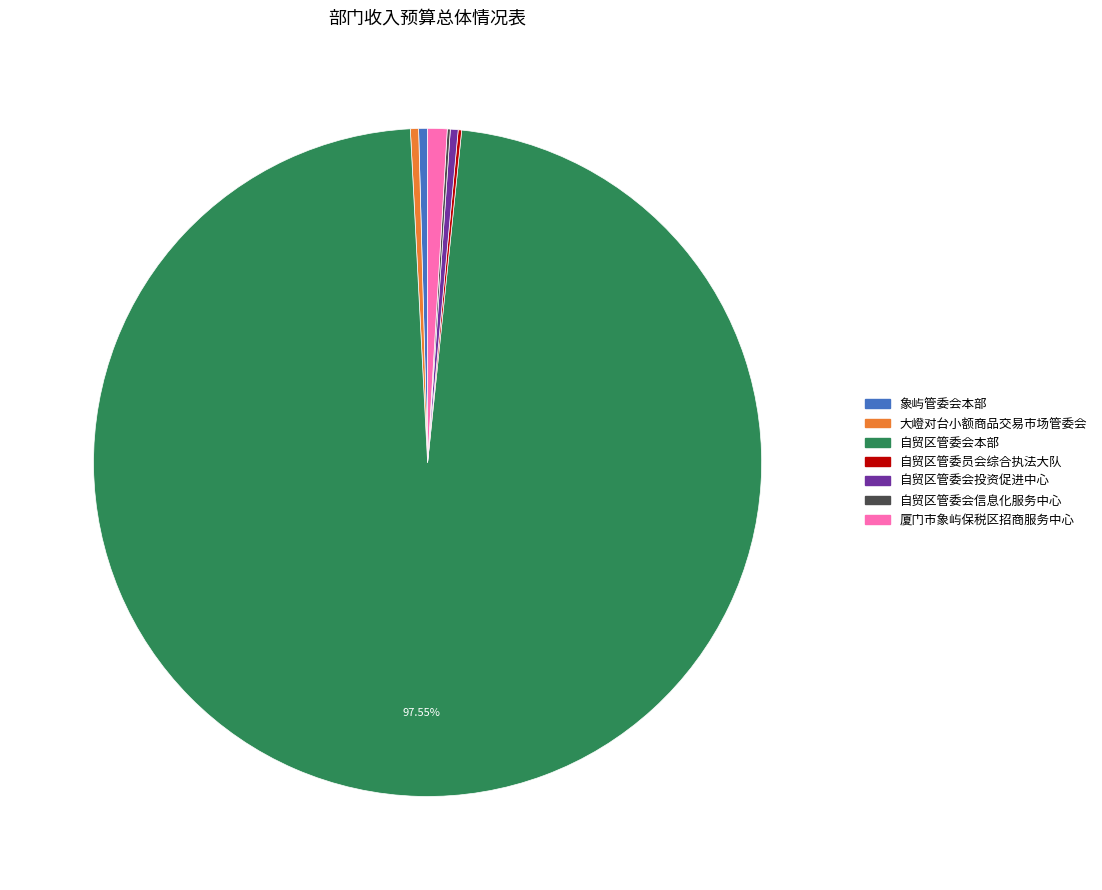

Which category has the biggest portion of the pie?

自贸区管委会本部